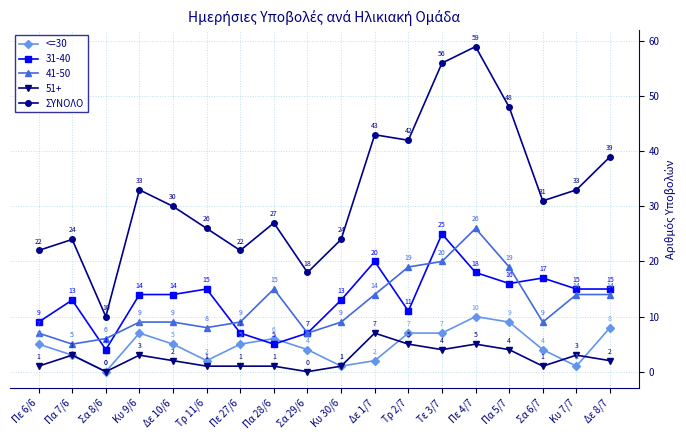

Where is the first local maximum for ΣΥΝΟΛΟ?

Πα 7/6